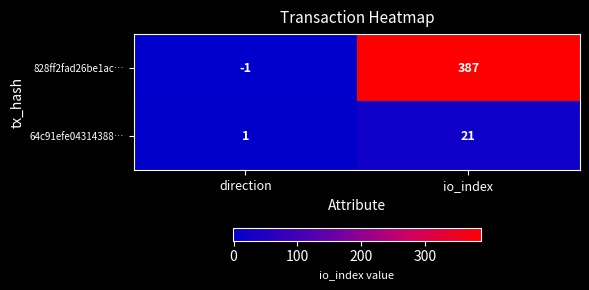

How many series are shown in this chart?

2